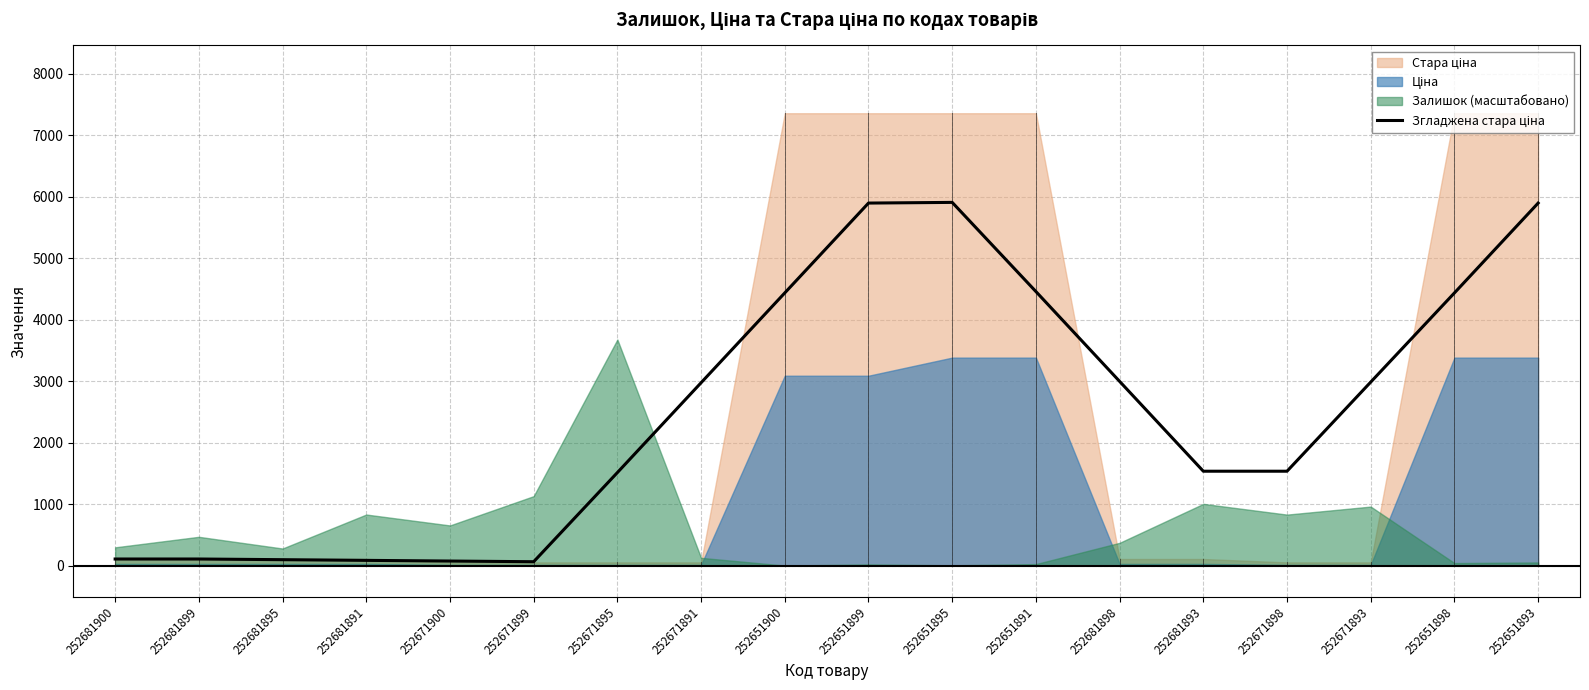

The value at 252671900 is 120.6. True or false?

False